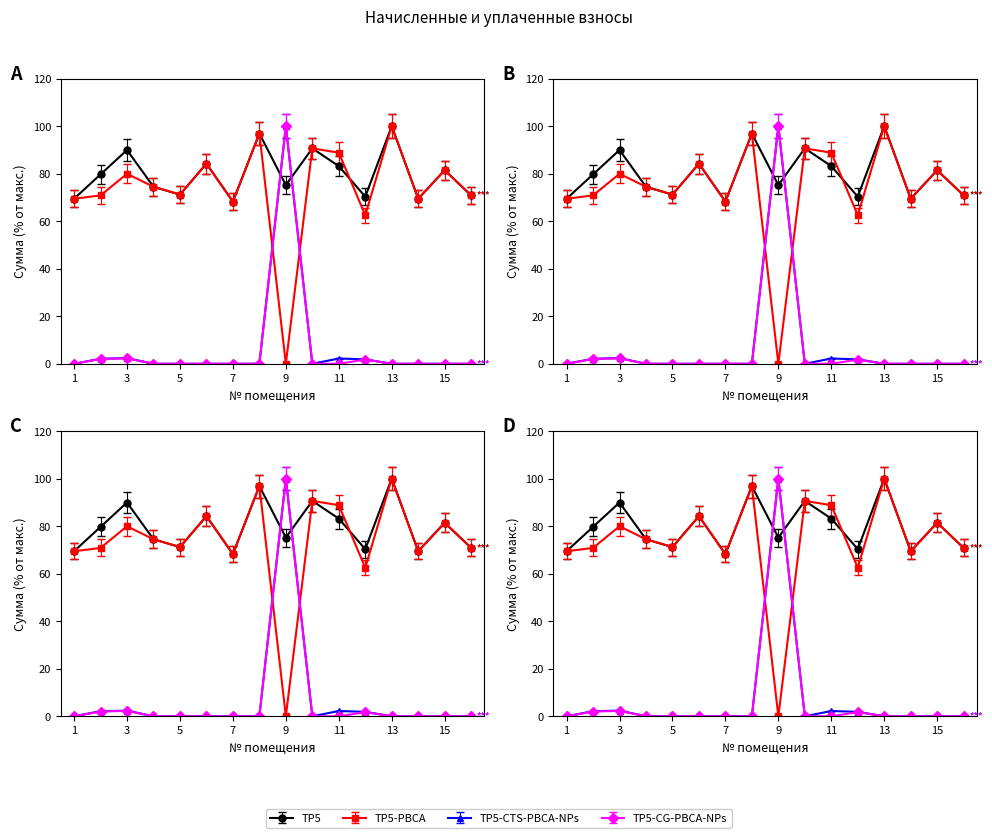

Does the chart display data point markers on the line(s)?

Yes